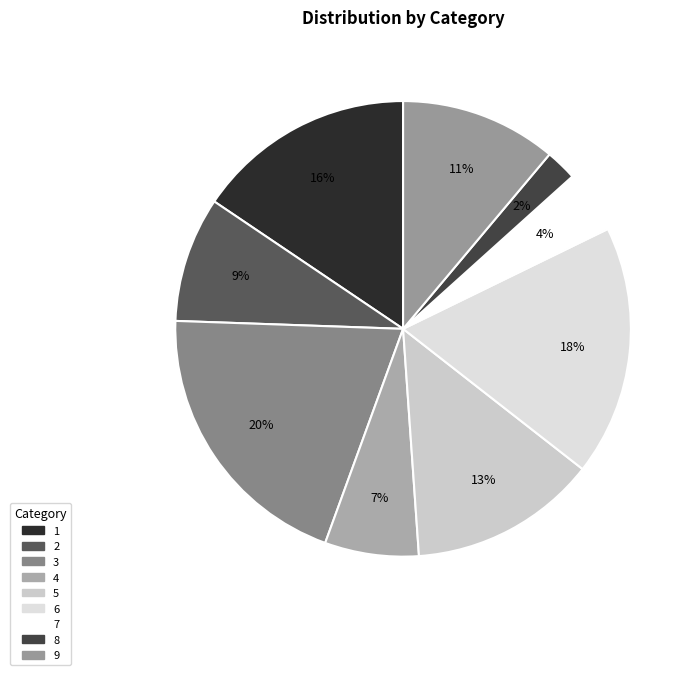

What is the ratio of the value at 5 to the value at 7?

3.0